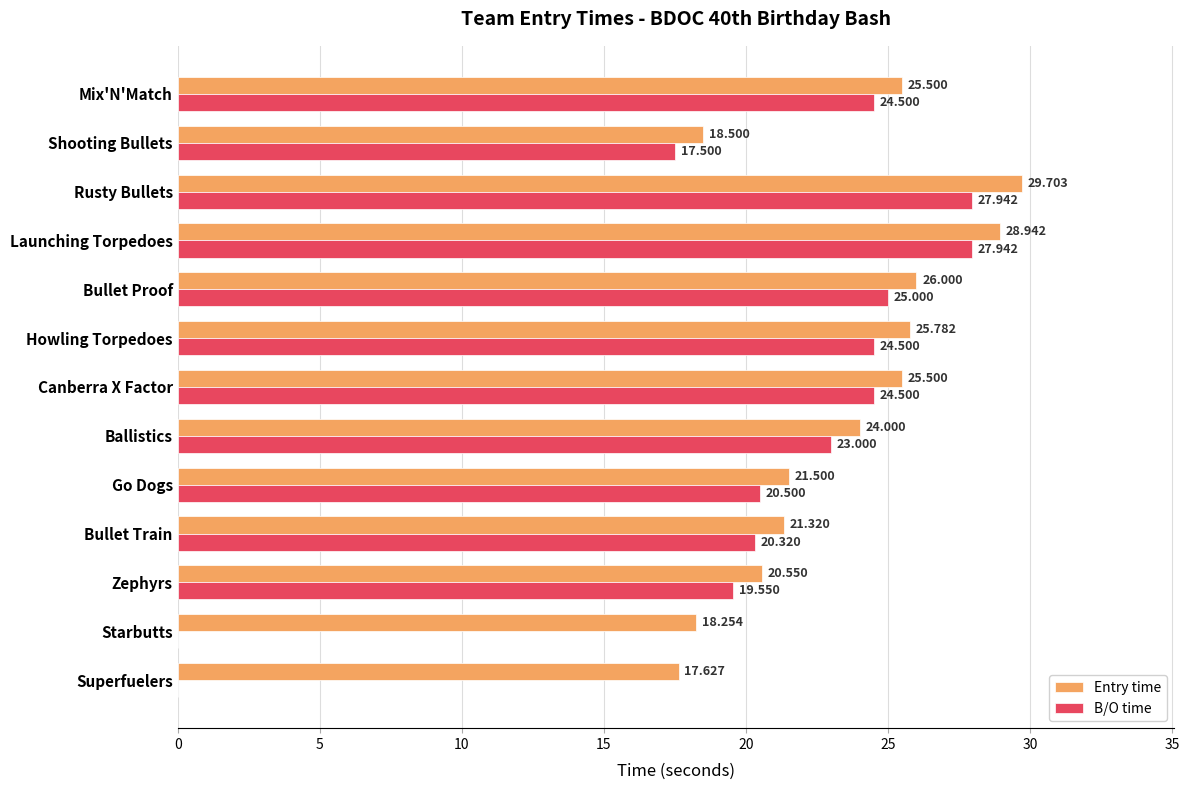

At which label does Entry time reach its peak?

Rusty Bullets